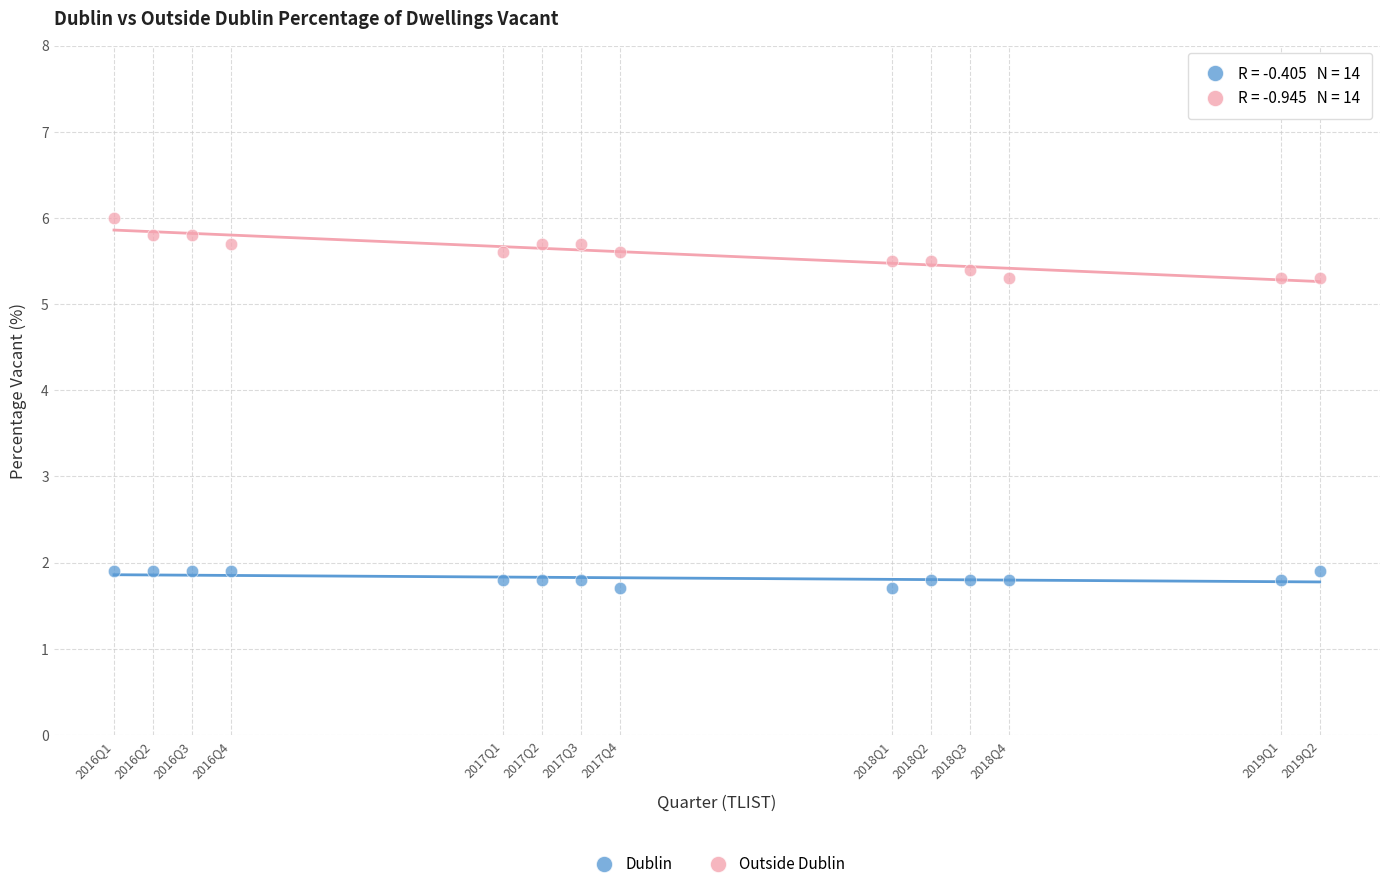

Which series contains the lowest Y value?

Dublin